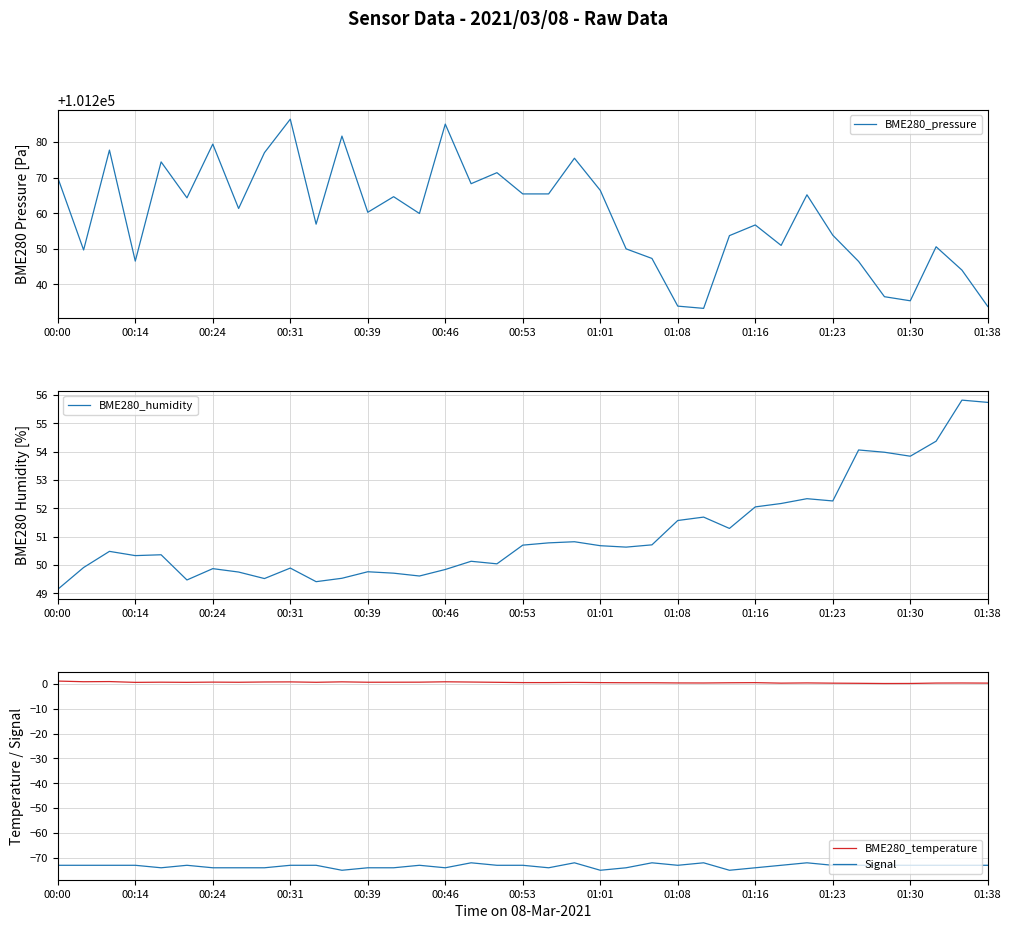

What is the total value across all series at 35?

101227.2